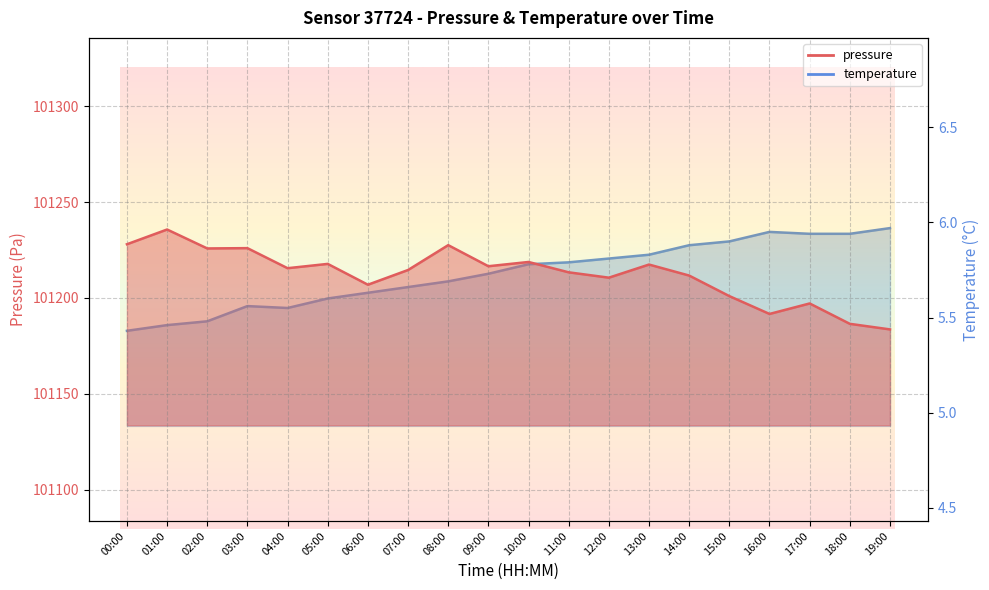

What is the difference between the maximum and second lowest values in the temperature series?

0.5